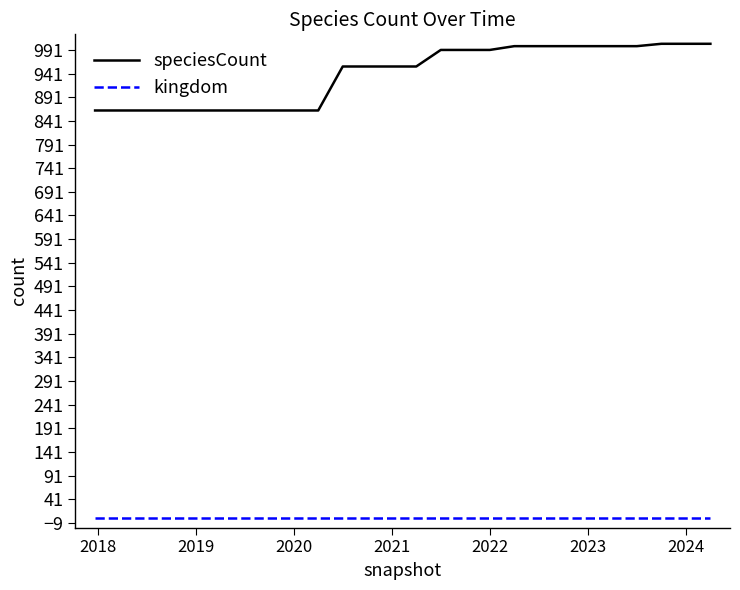

True or false: kingdom and speciesCount cross at least once.

False